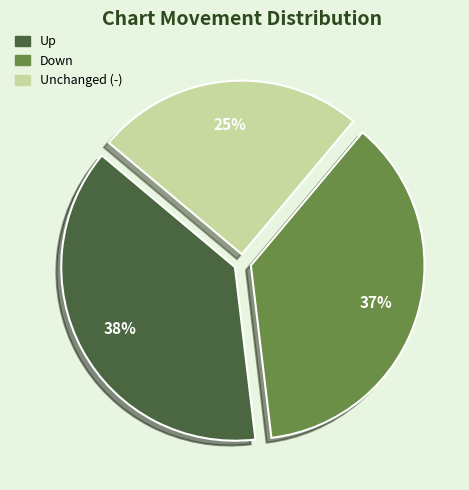

To the nearest percent, what is the difference between the largest and smallest slice percentages?

13%